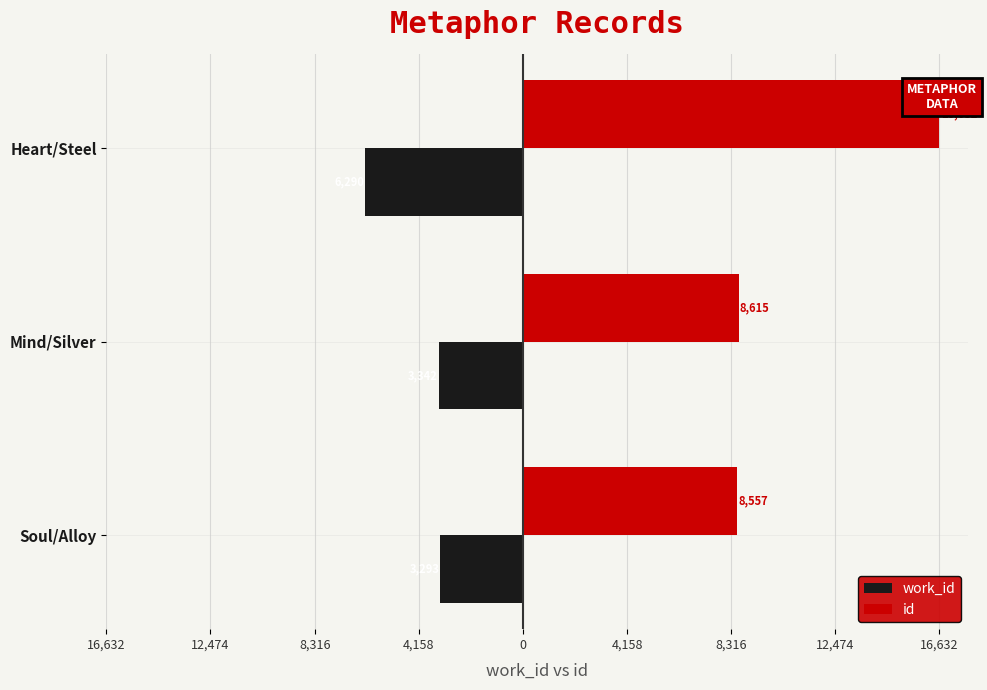

What are all the series names shown in the legend?

work_id, id